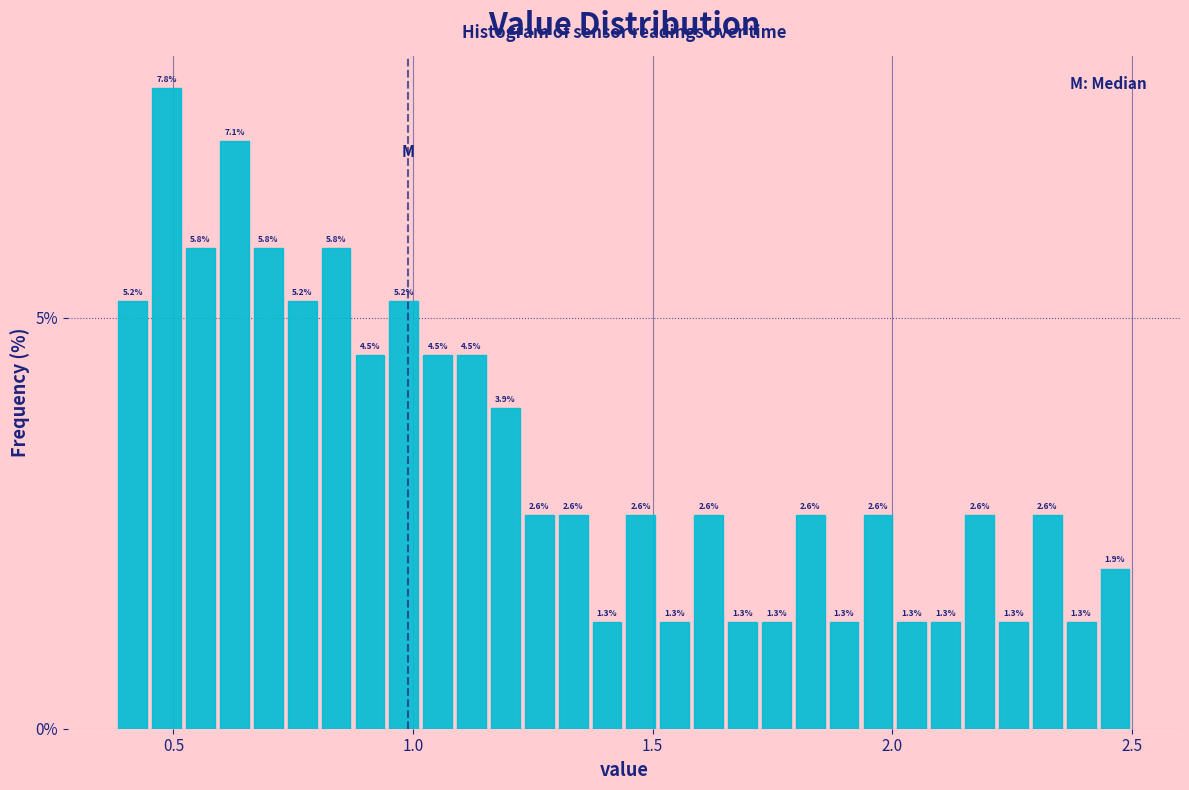

Around what value on the x-axis is the tallest bar? Give the approximate position of its centre, as read against the axis.

0.50